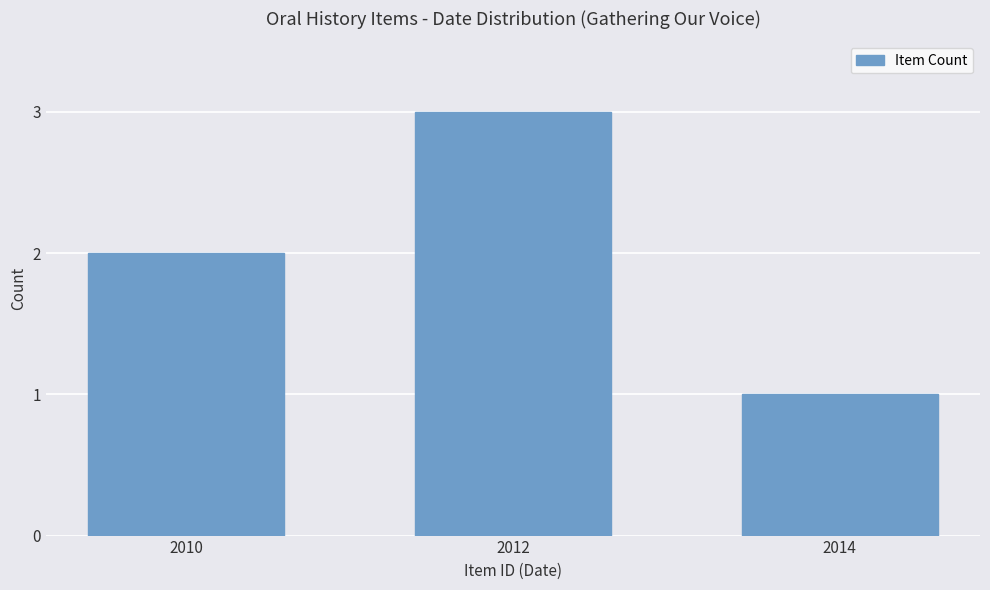

What is the approximate value at 2010?

2